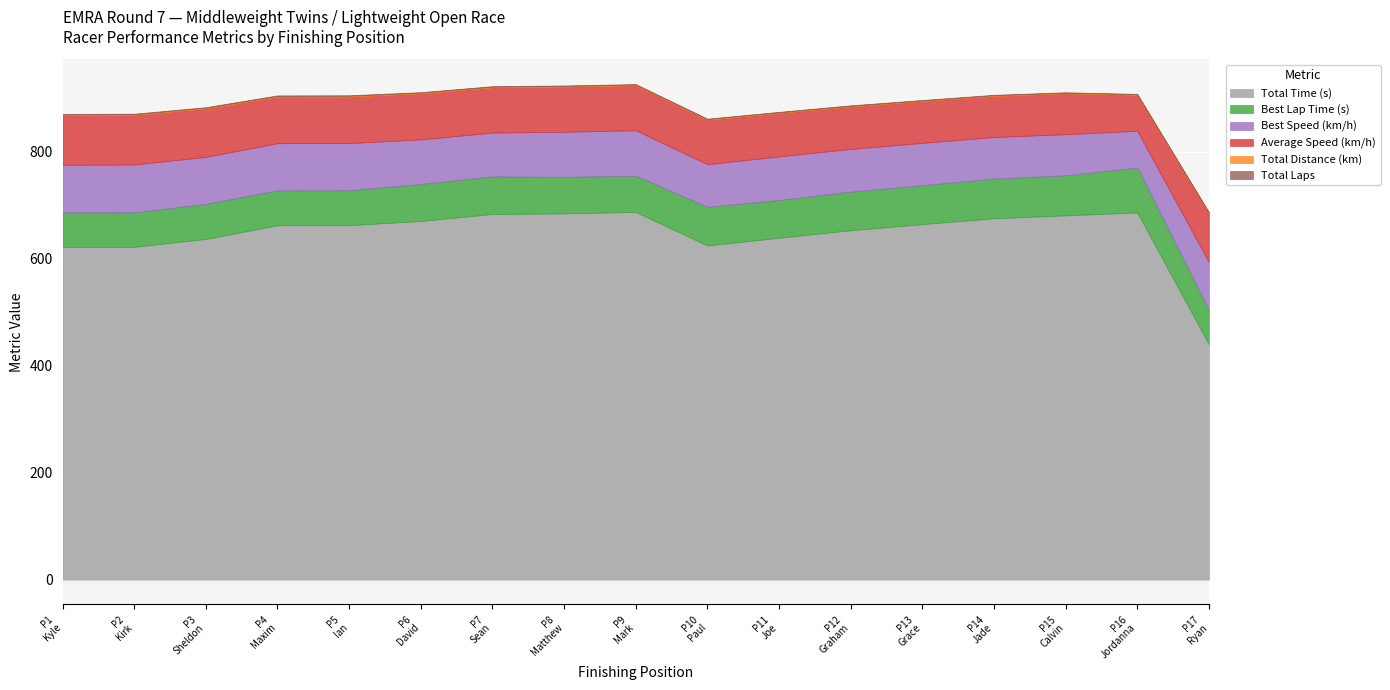

Which series has the widest spread of values?

Total Time (s)